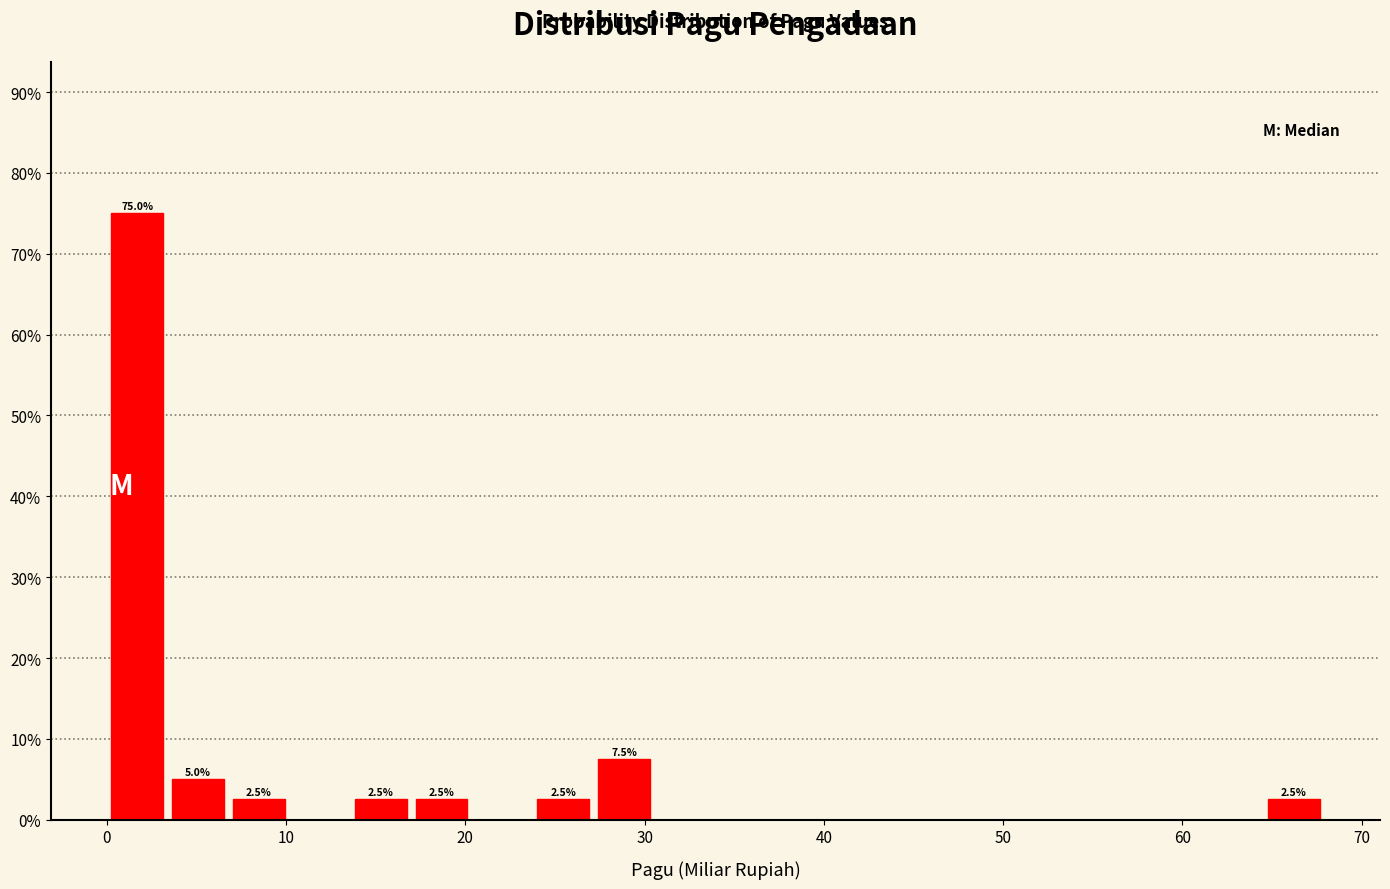

Read against the x-axis, roughly where is the centre of the tallest bar?

2